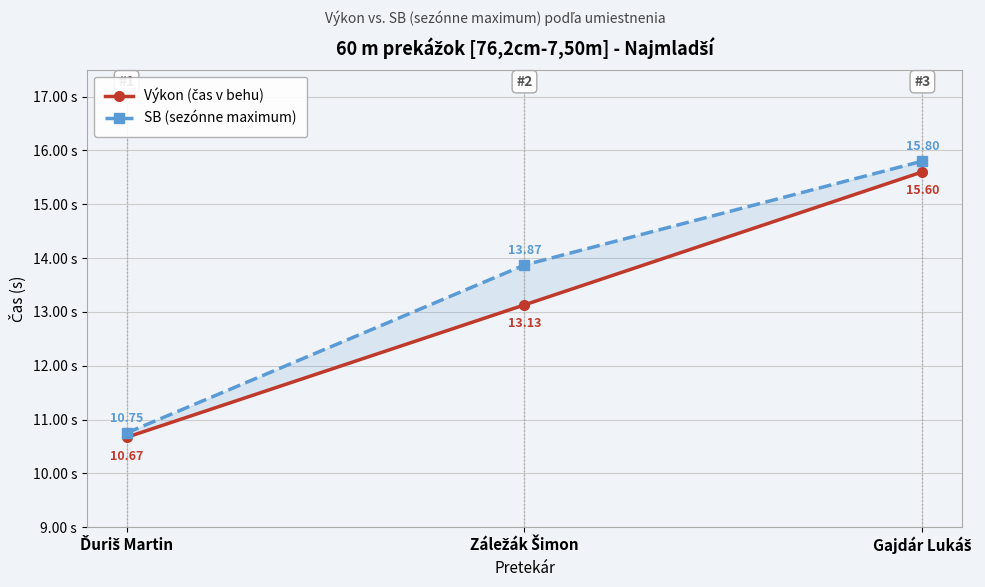

What are all the series names shown in the legend?

Výkon (čas v behu), SB (sezónne maximum)